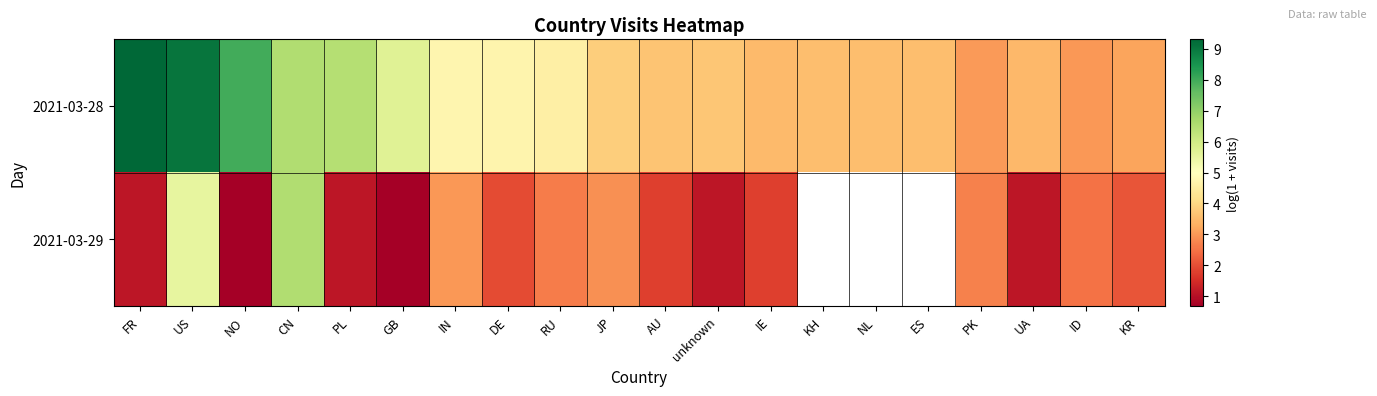

How many values in 2021-03-29 are above zero?

17